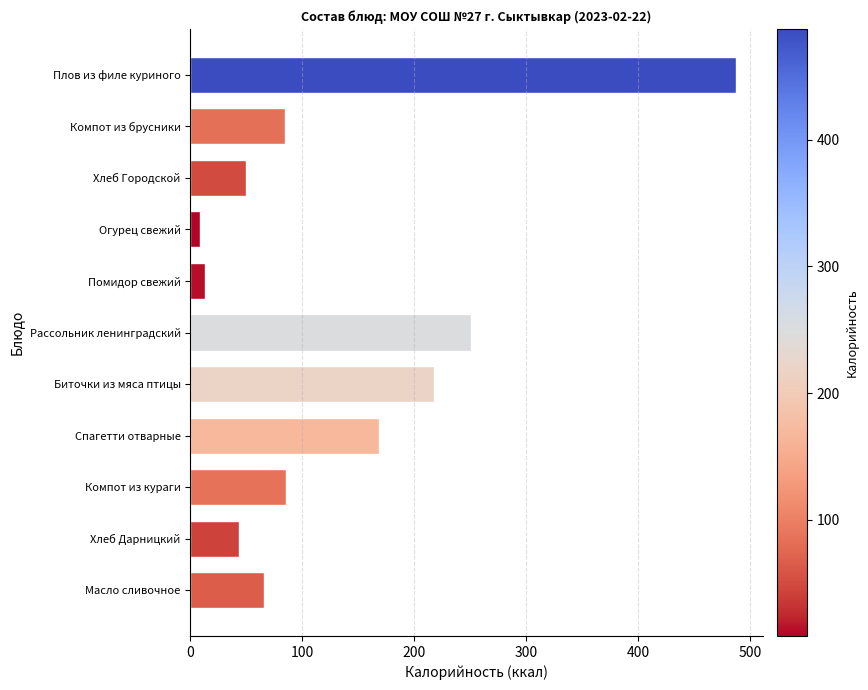

At which category does the chart reach its minimum across all series?

Огурец свежий